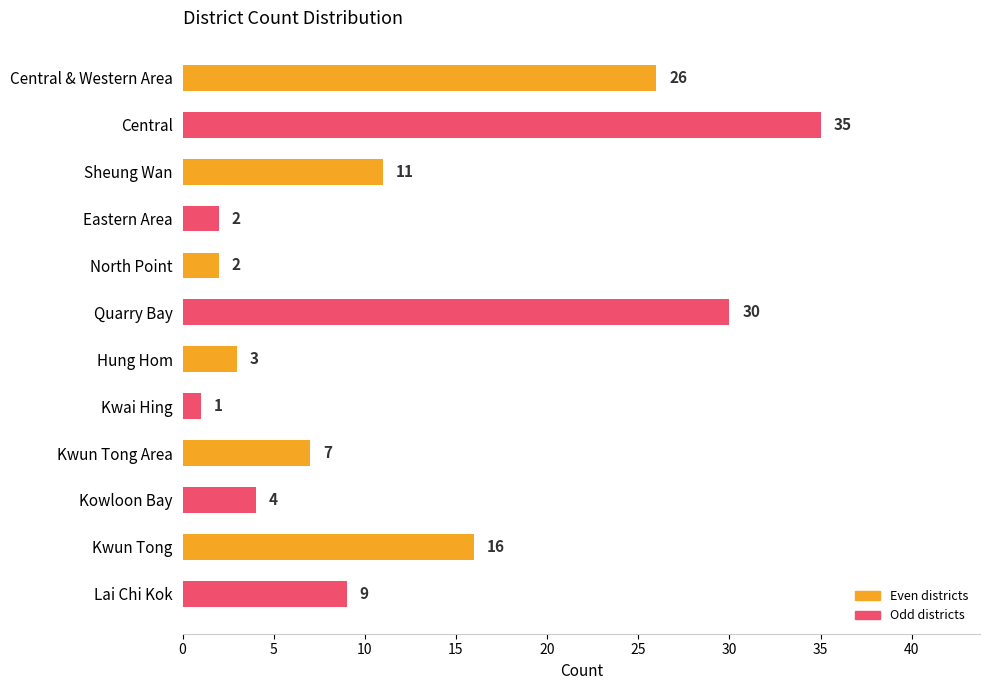

Does the chart contain any negative values?

No